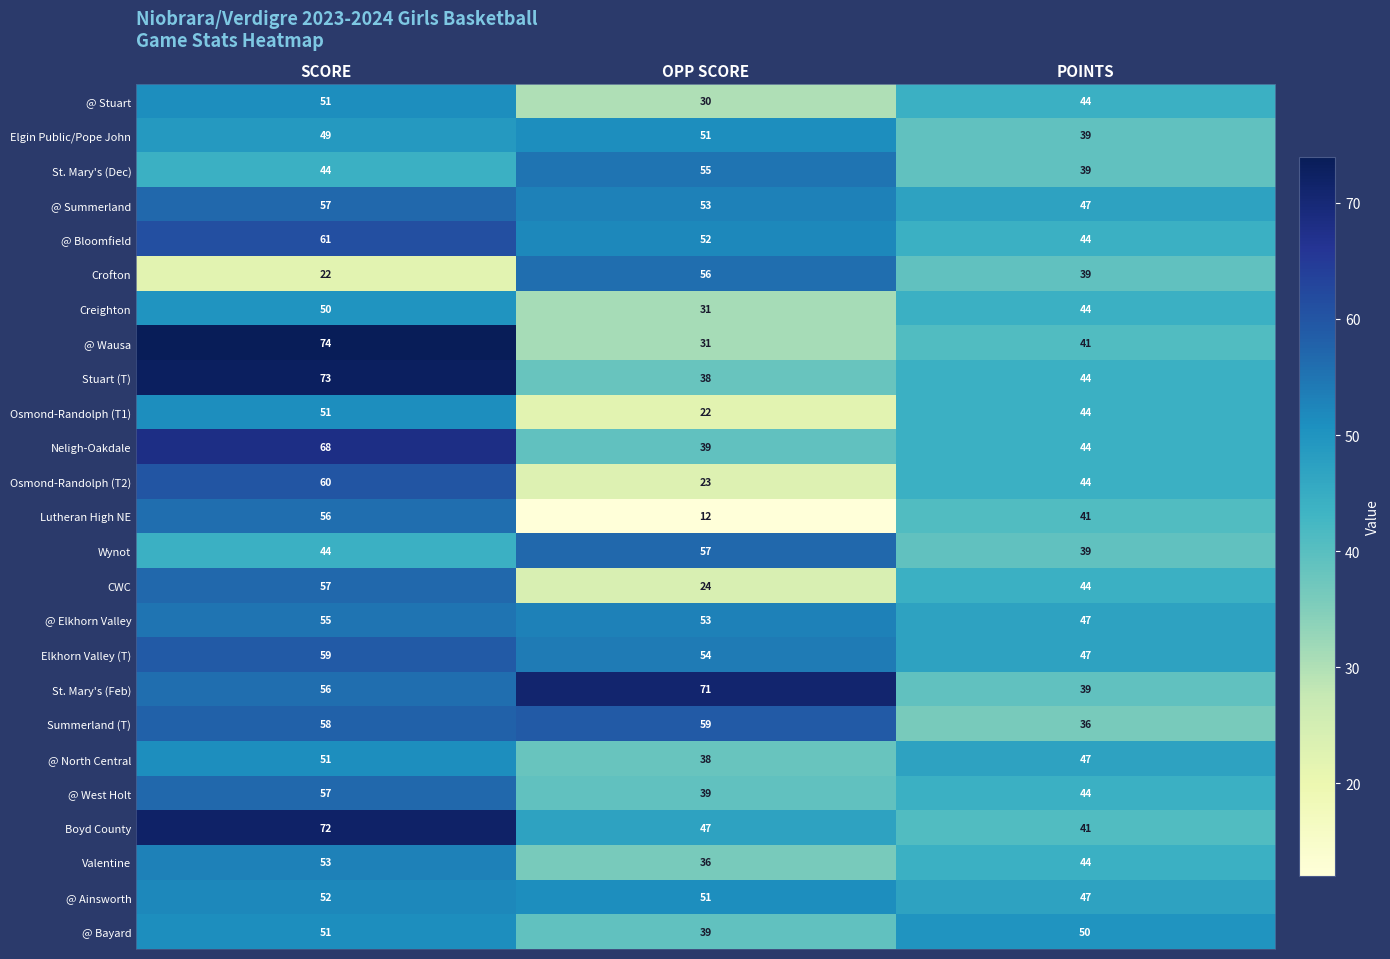

Count the number of data series in this chart.

25